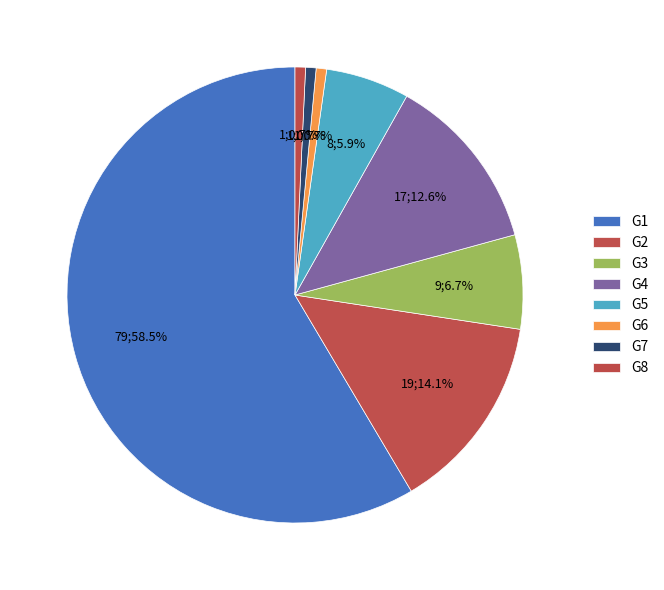

Rank the categories by value from highest to lowest.

G1, G2, G4, G3, G5, G6, G7, G8